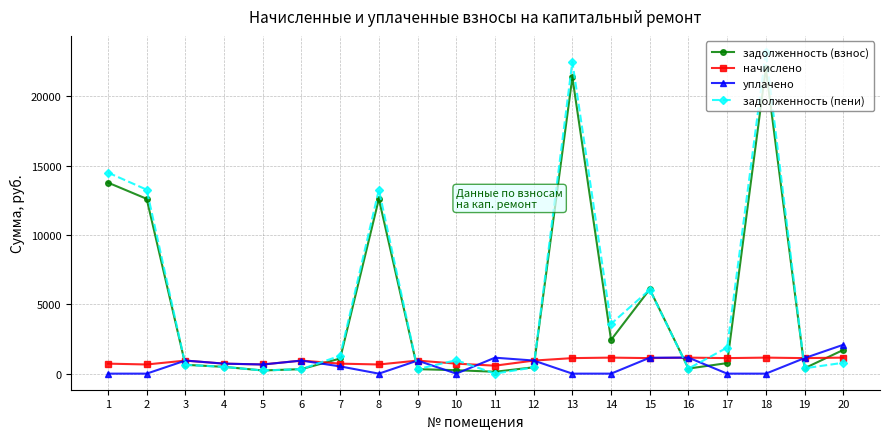

Which series has the widest spread of values?

задолженность (пени)